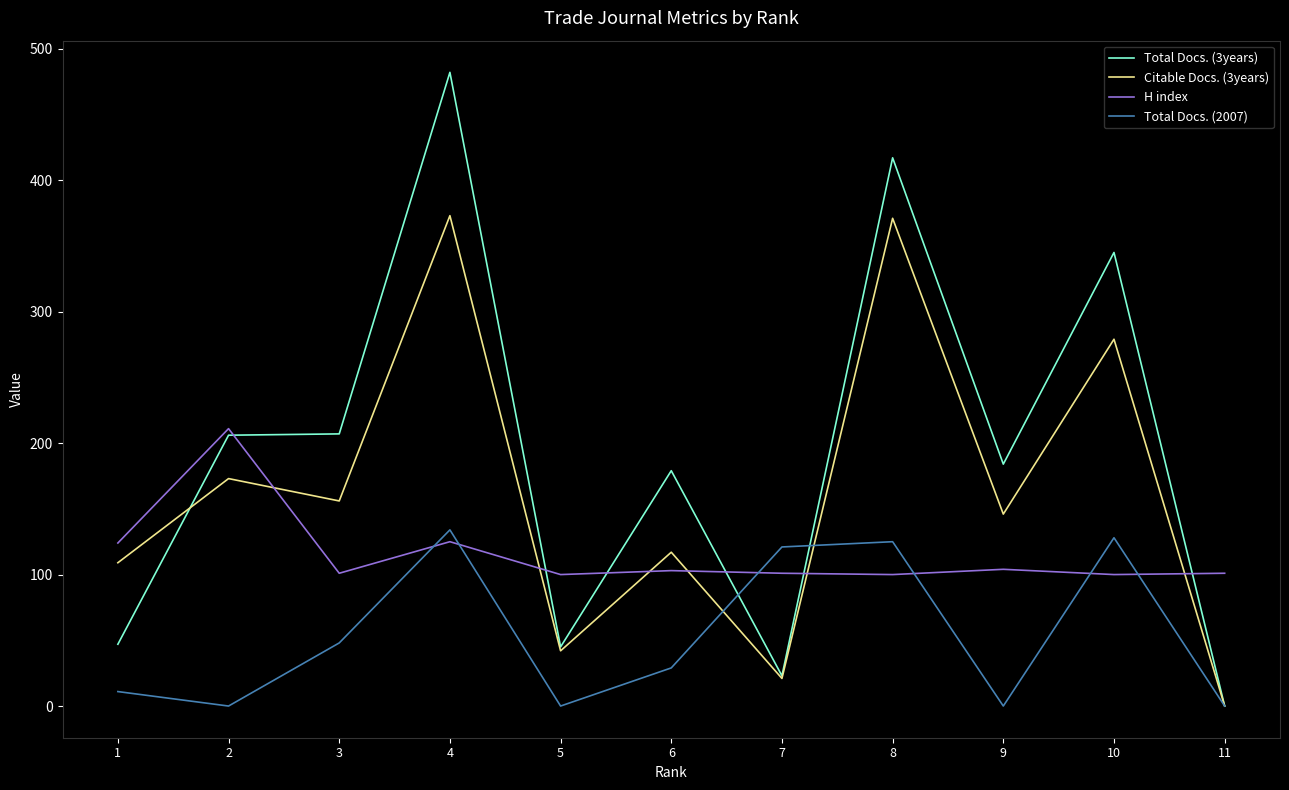

At which label does H index first exceed 101?

1